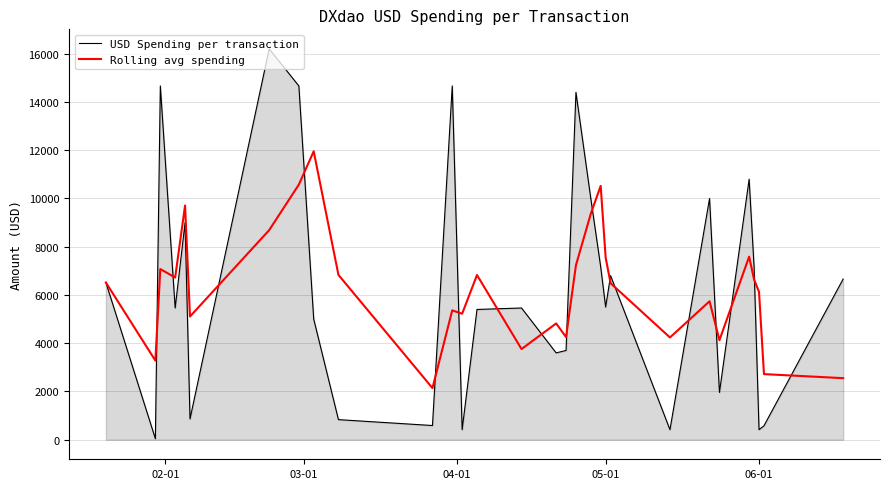

Which series has the largest range (max minus min)?

USD Spending per transaction